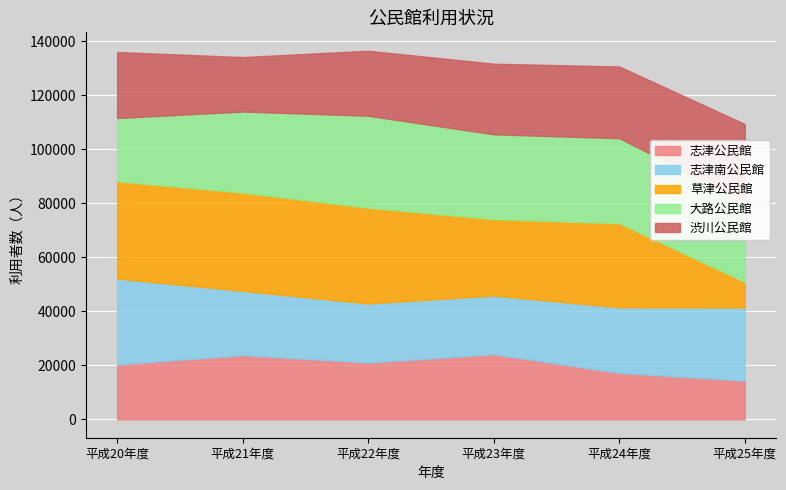

What position from the left is 平成20年度?

1